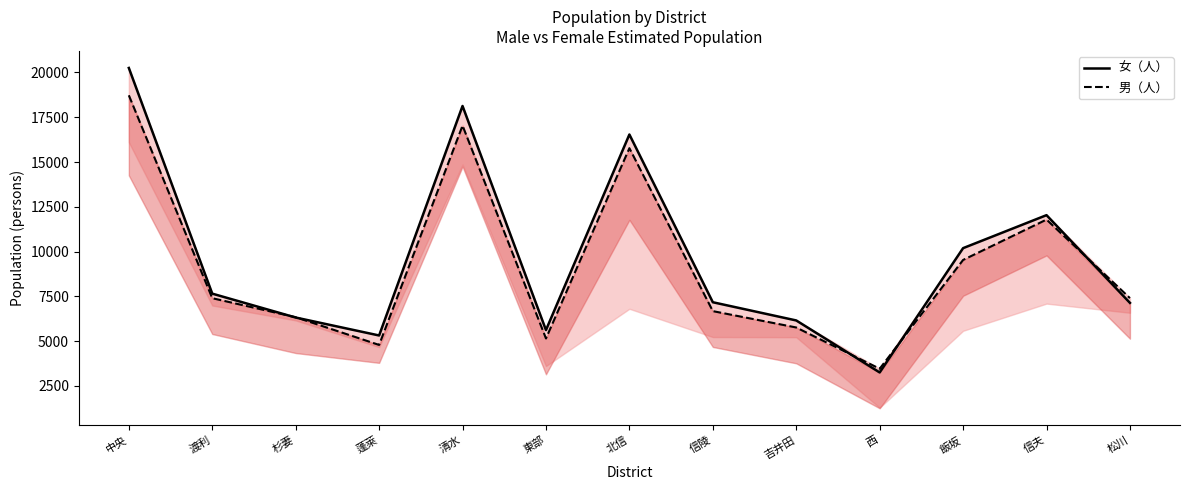

Which has a higher value, 東部 or 西?

東部